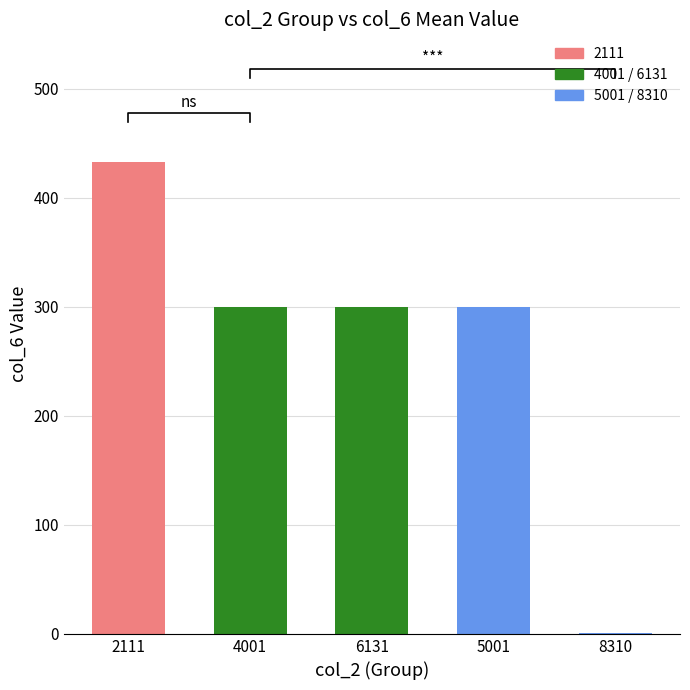

What is the sum of the values at 6131 and 2111?

732.5